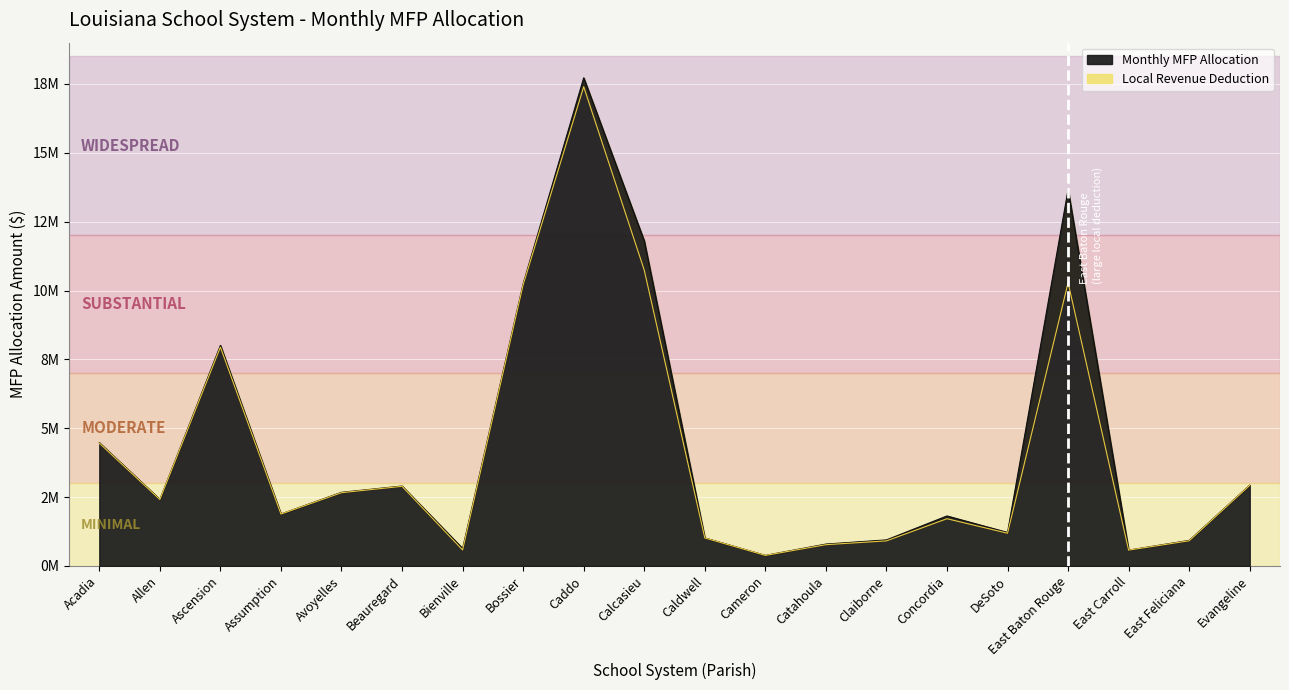

Where is the first local maximum for Total MFP Payment?

Ascension